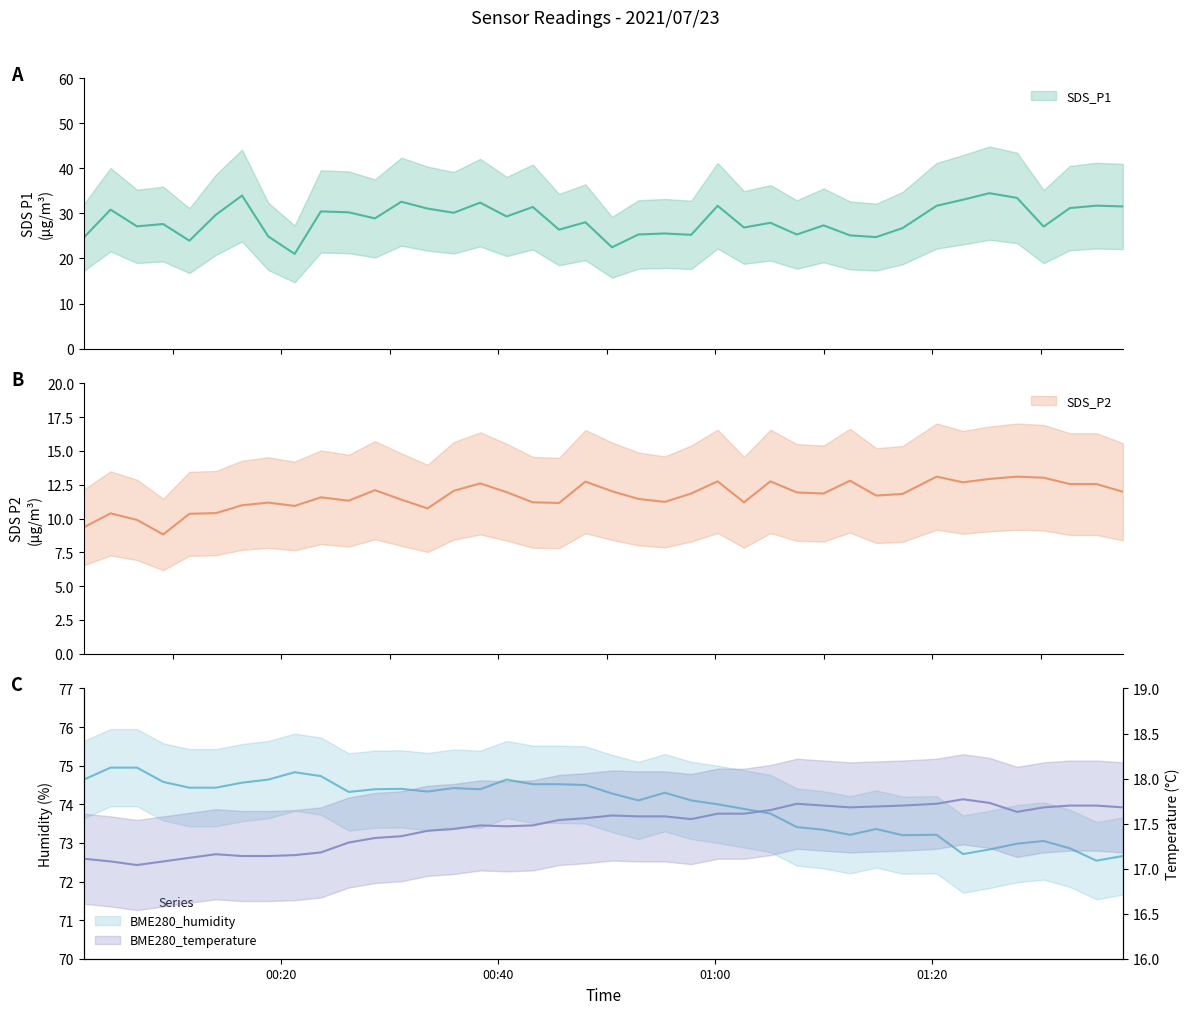

How many lines are shown in the chart?

4